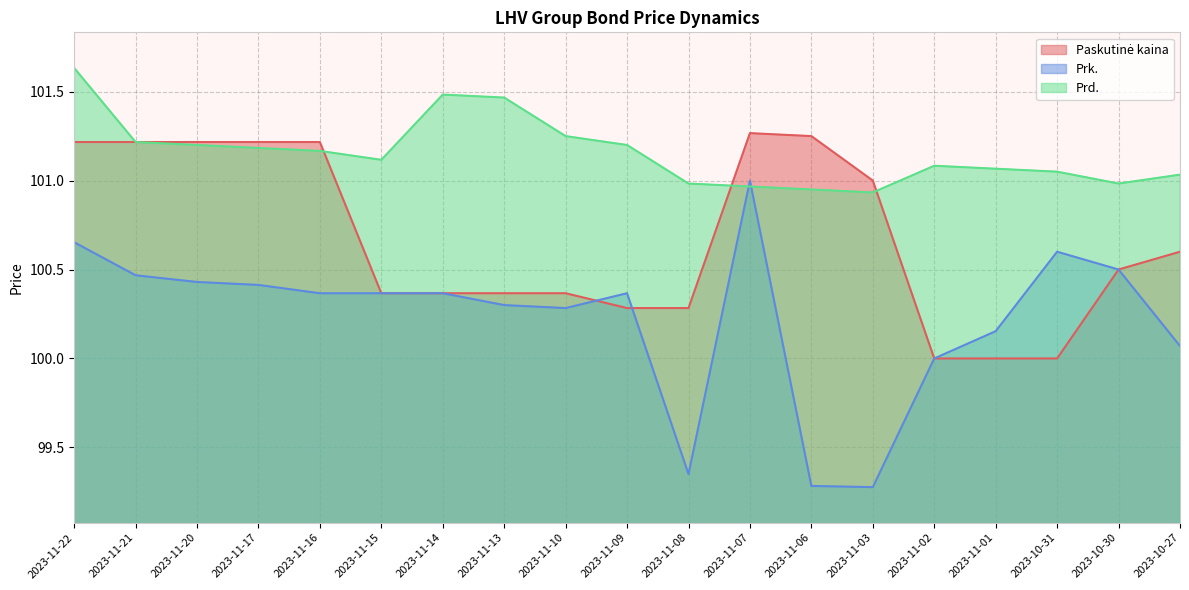

What is the approximate value of Prd. at 2023-11-03?

100.9